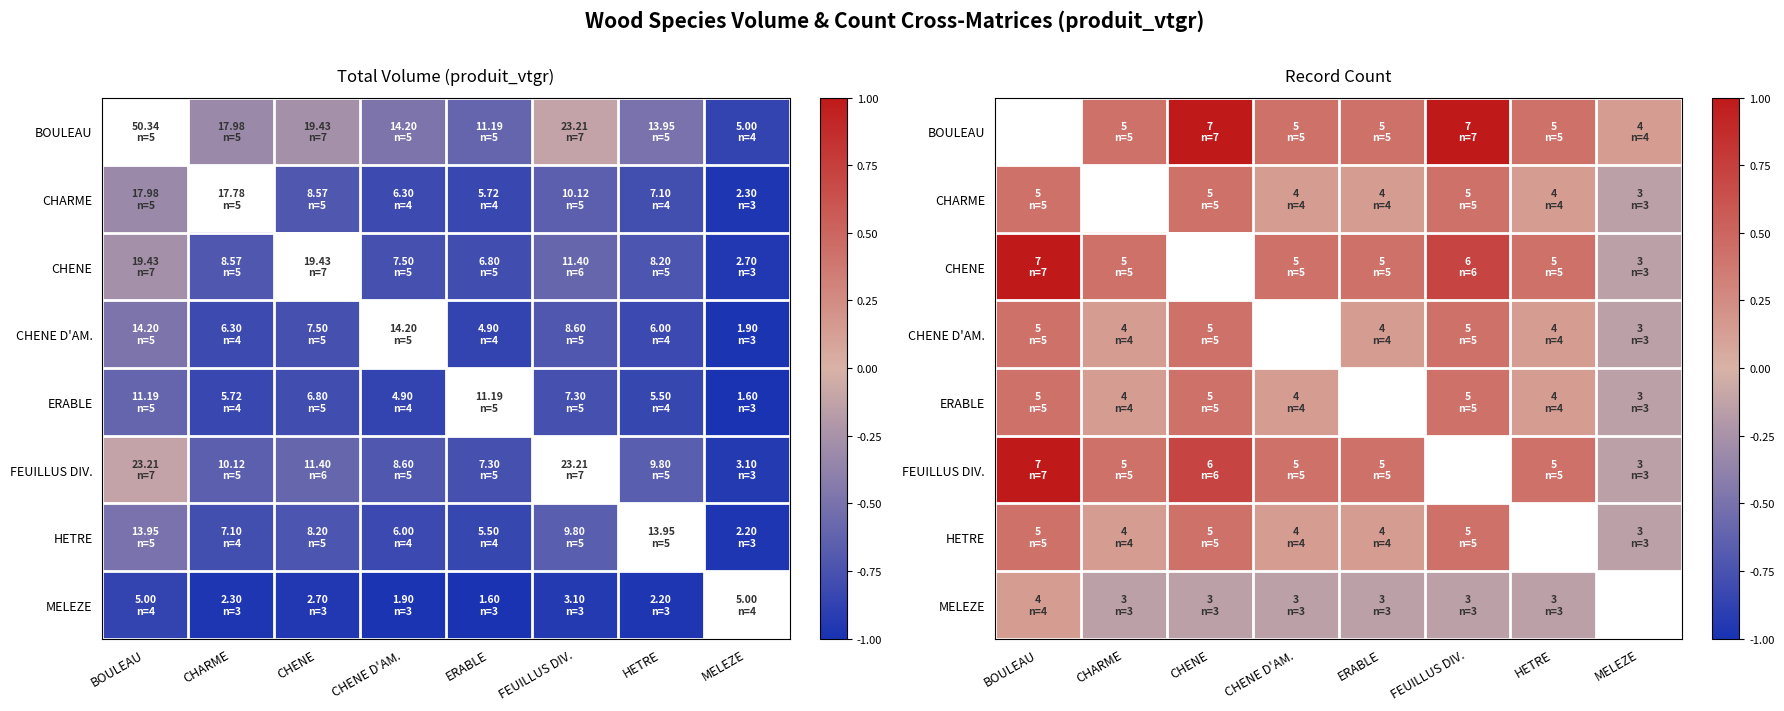

Count the number of data series in this chart.

8